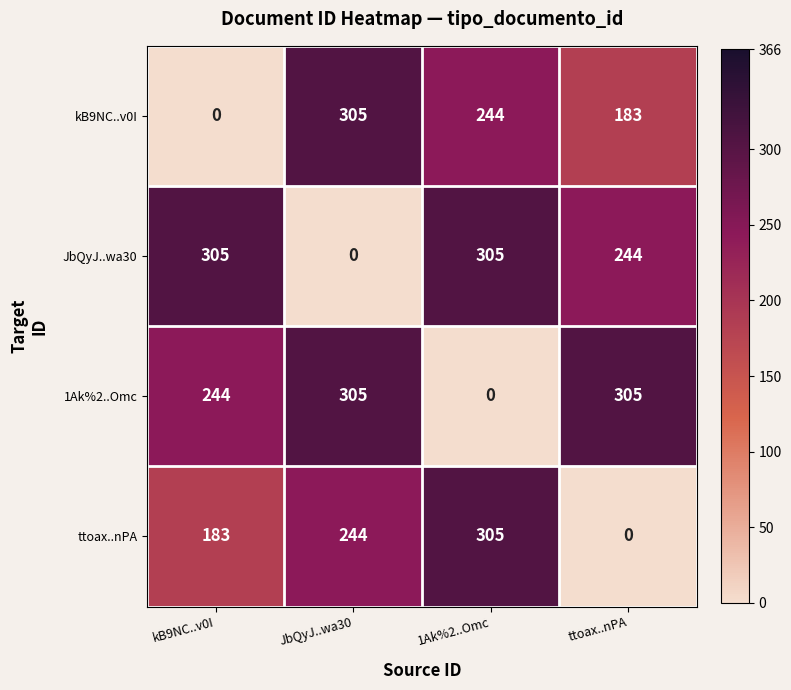

What is the total value across all series at ttoax..nPA?

732